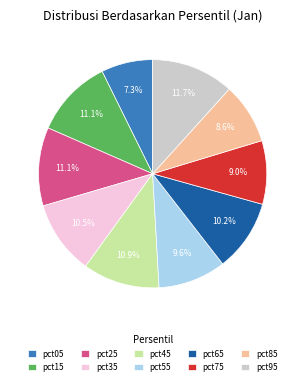

How many slices are in this pie chart?

10